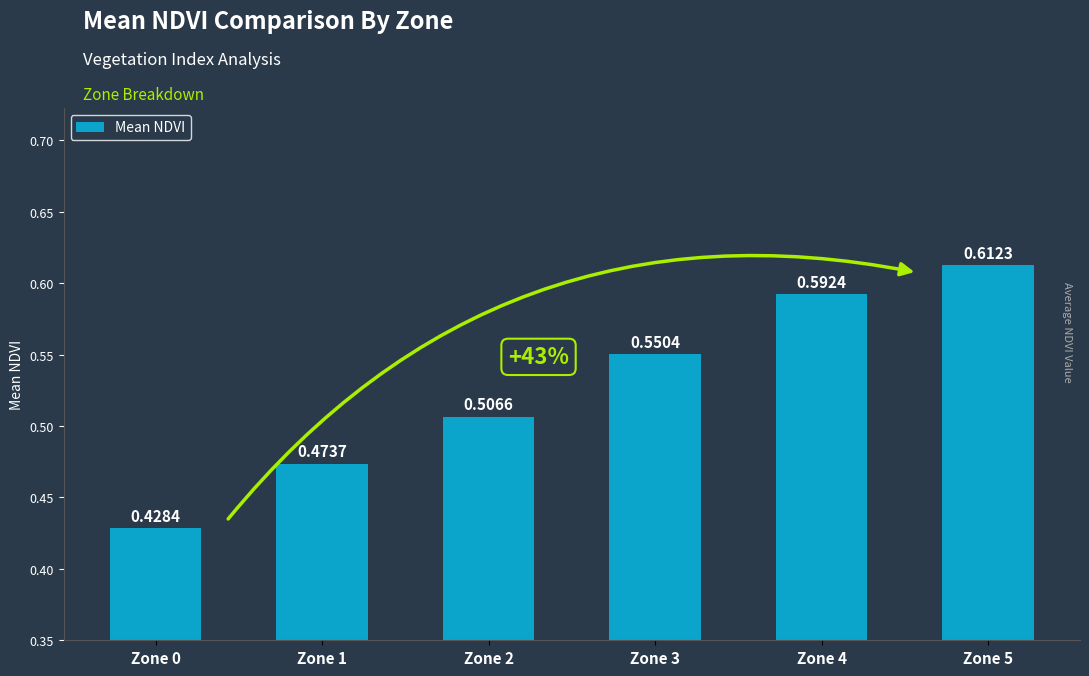

Which label corresponds to the largest value in the chart?

Zone 5